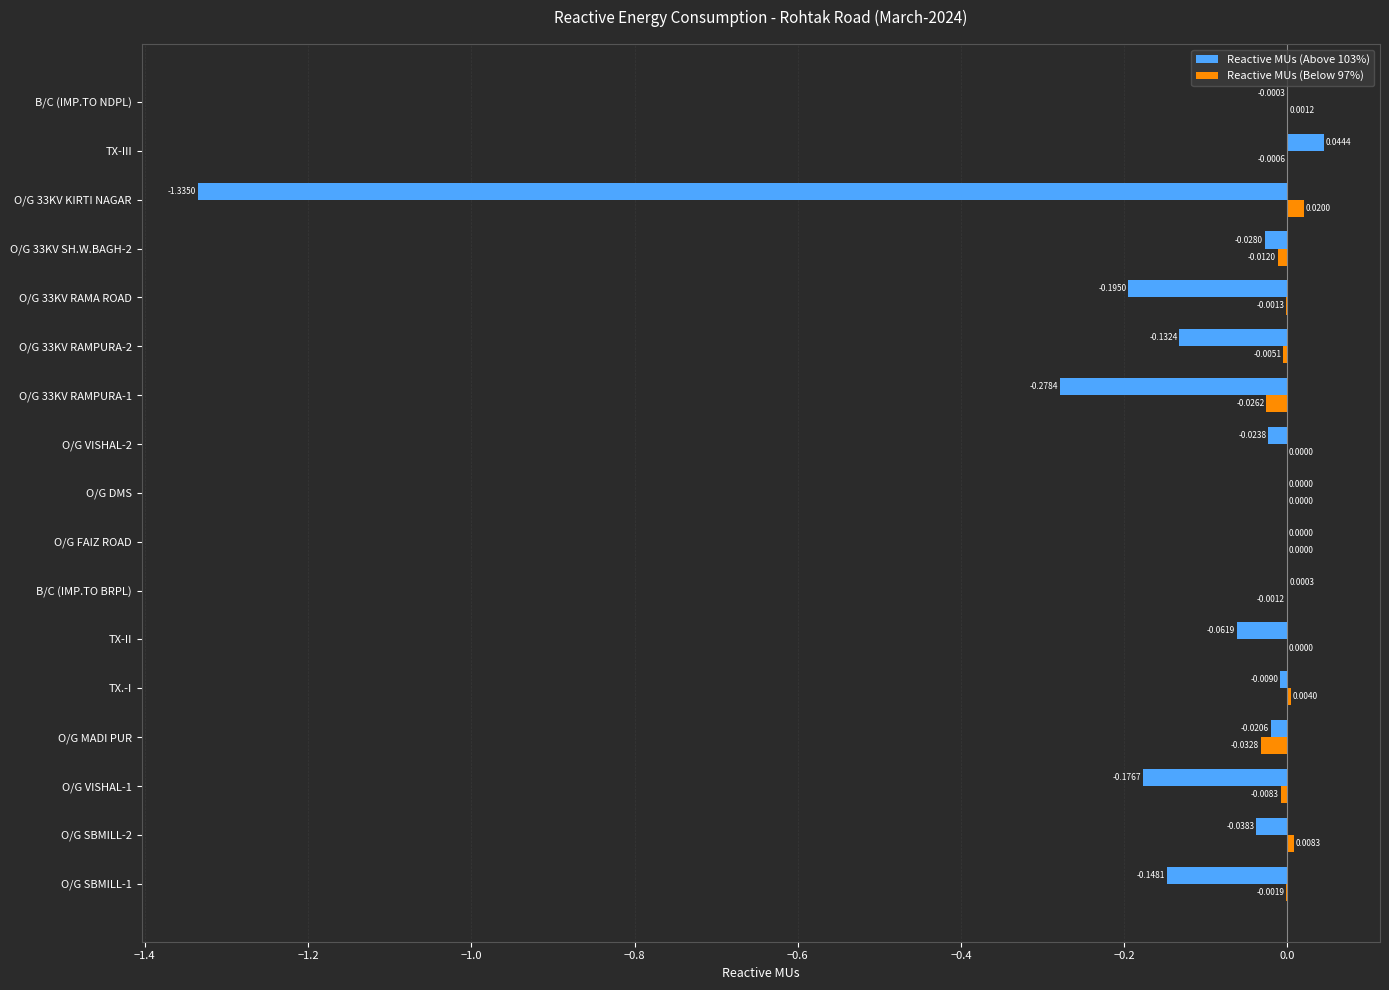

Which series has the largest total across all categories?

Reactive MUs (Below 97%)